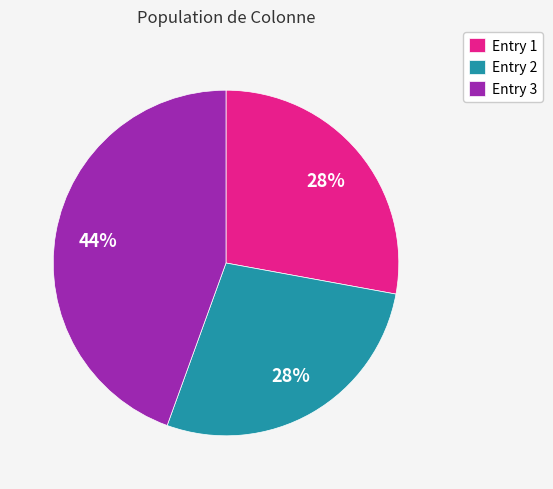

Do Entry 3 and Entry 2 together represent more than half of the pie?

Yes